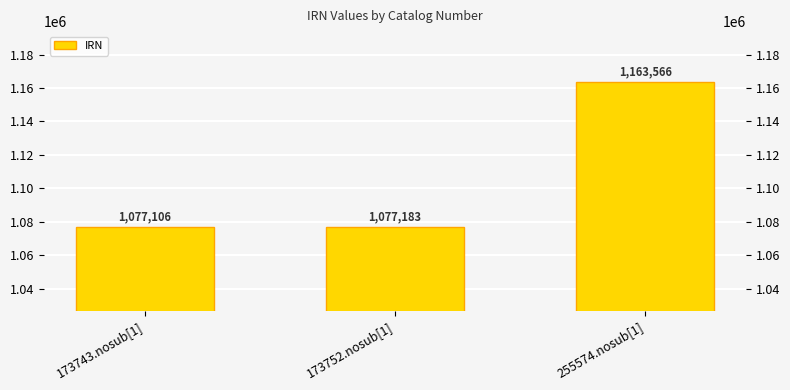

Approximately how many times larger is the value at 173752.nosub[1] compared to 173743.nosub[1]?

1.0